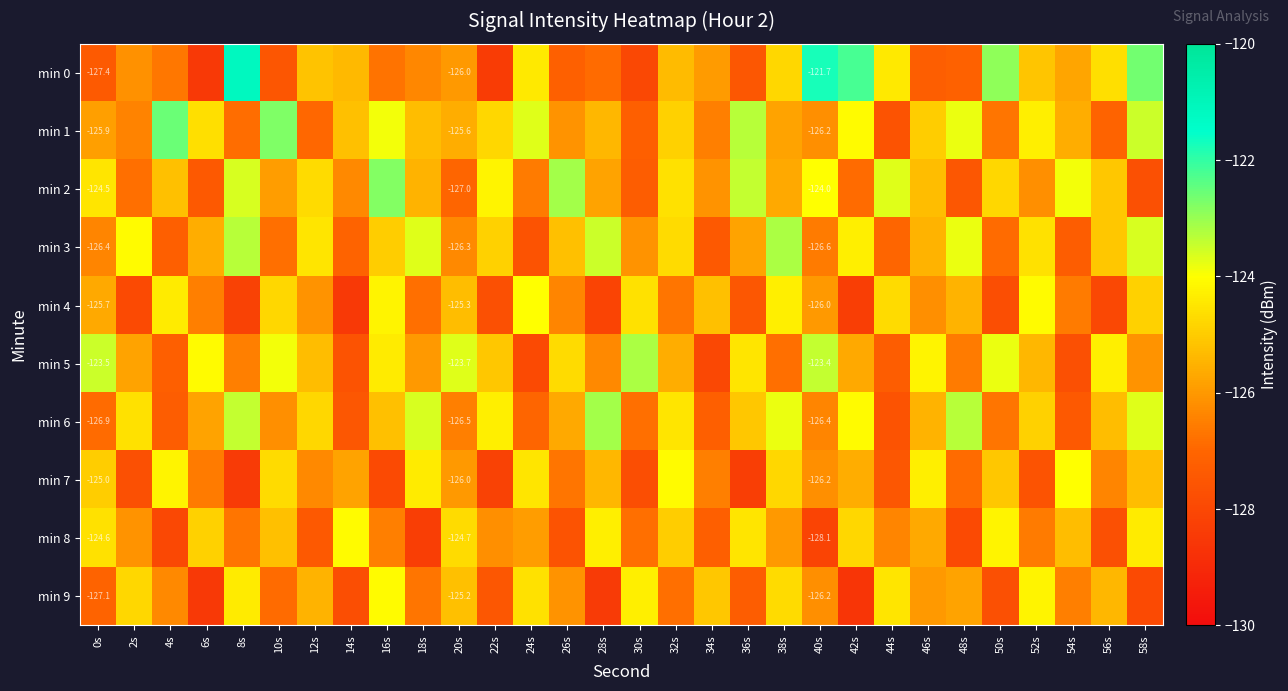

What is the maximum value shown in the chart?

-121.1